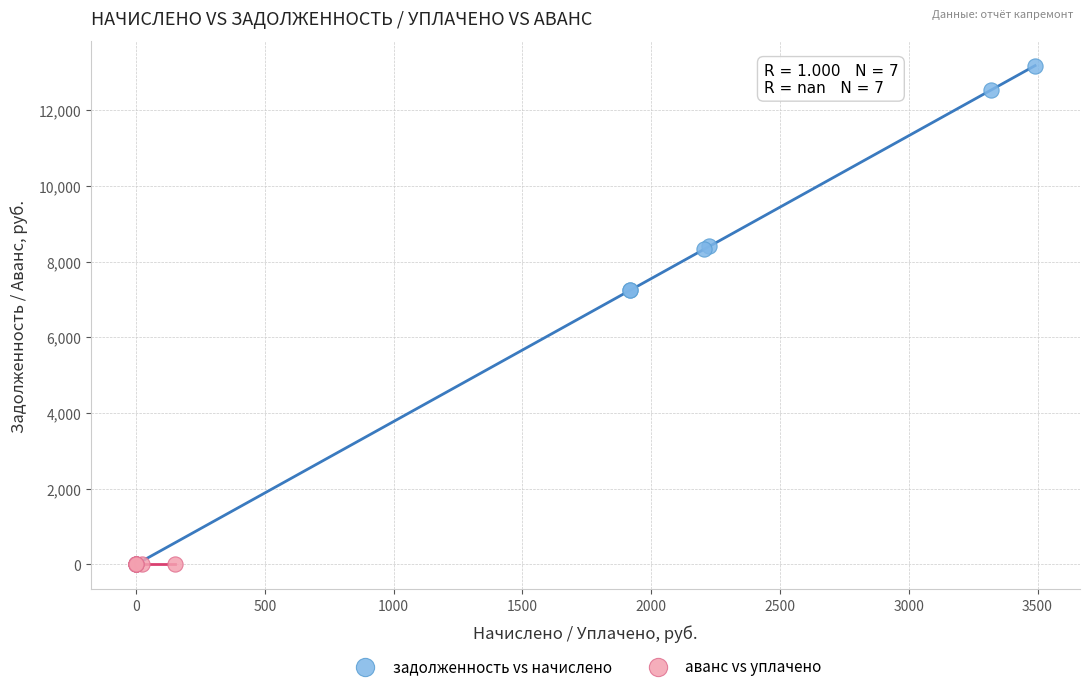

What are all the series names shown in the legend?

задолженность vs начислено, аванс vs уплачено